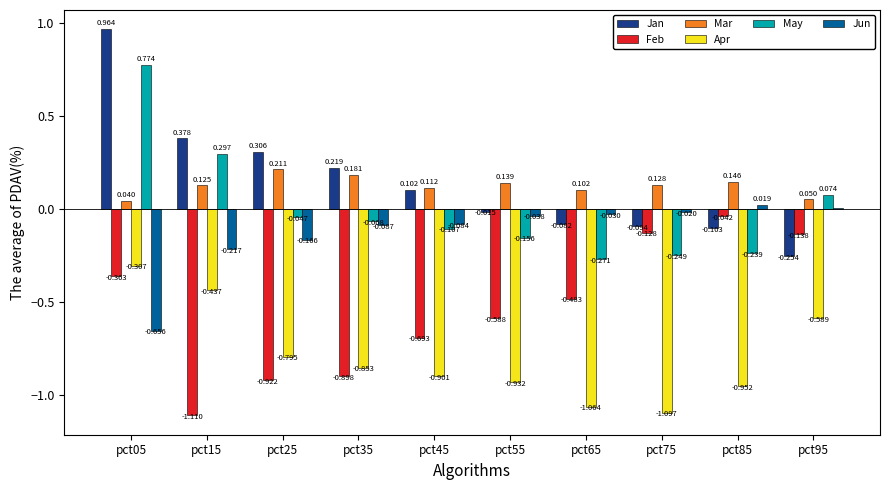

Is the value of Jun at pct95 greater than the value of Mar at pct25?

No